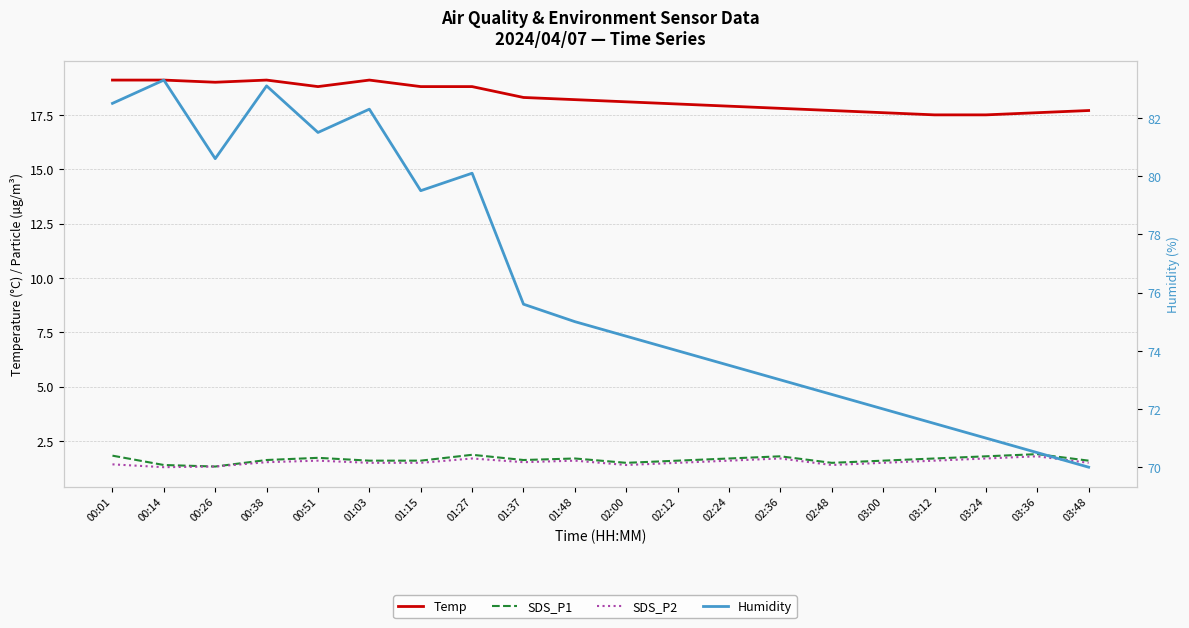

What are all the series names shown in the legend?

Temp, SDS_P1, SDS_P2, Humidity